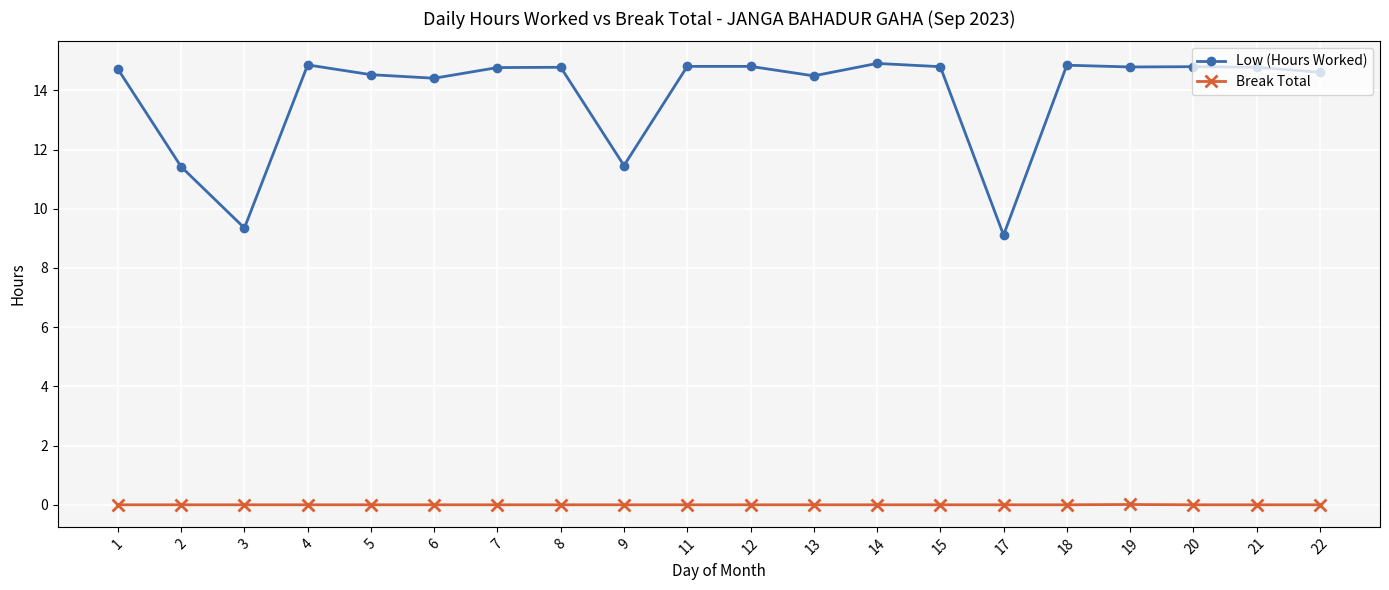

The value of Low (Hours Worked) at 8 is 7.3. True or false?

False